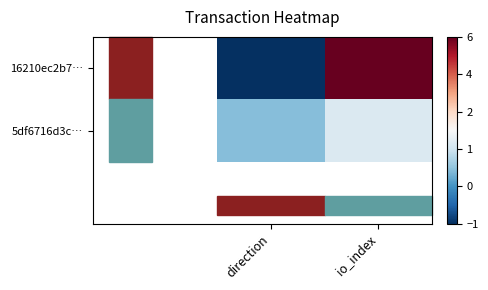

Between direction and io_index, which is larger?

io_index